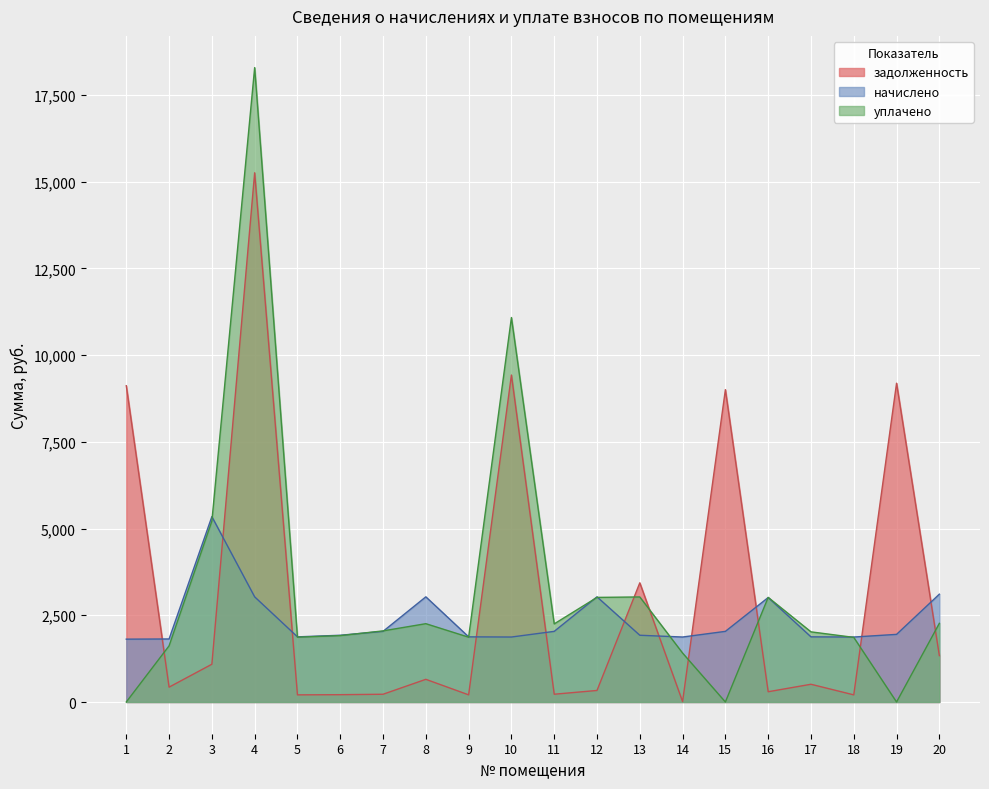

What is the sum of the уплачено values at 1 and 10?

11081.9